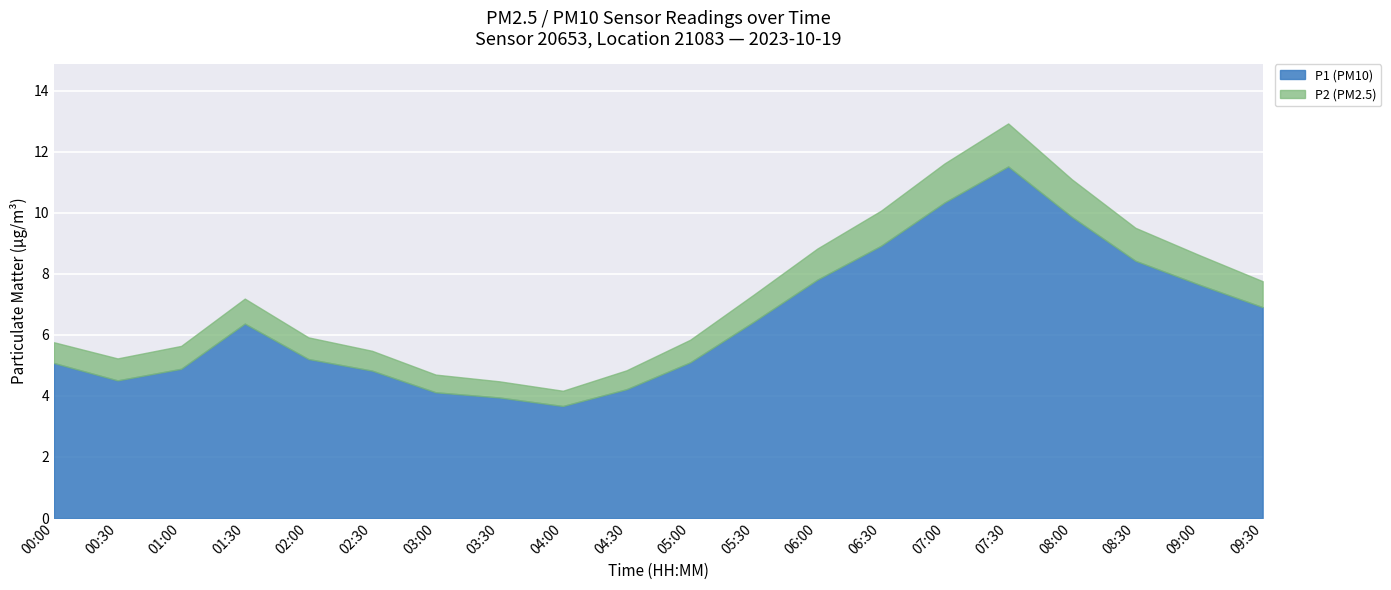

Rank the series by their average value, from highest to lowest.

P1, P2